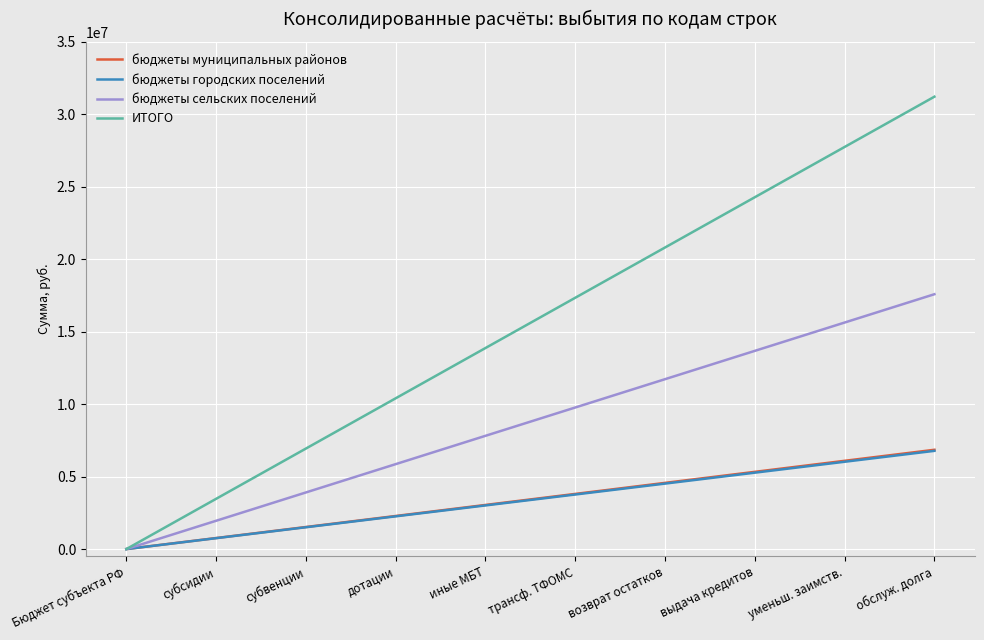

Reading left to right, transcribe all the data shown in this chart.

бюджеты муниципальных районов: Бюджет субъекта РФ=0.0	субсидии=761444.4	субвенции=1522888.9	дотации=2284333.3	иные МБТ=3045777.8	трансф. ТФОМС=3807222.2	возврат остатков=4568666.7	выдача кредитов=5330111.1	уменьш. заимств.=6091555.6	обслуж. долга=6853000.0
бюджеты городских поселений: Бюджет субъекта РФ=0.0	субсидии=753241.5	субвенции=1506483.0	дотации=2259724.6	иные МБТ=3012966.1	трансф. ТФОМС=3766207.6	возврат остатков=4519449.1	выдача кредитов=5272690.6	уменьш. заимств.=6025932.1	обслуж. долга=6779173.7
бюджеты сельских поселений: Бюджет субъекта РФ=0.0	субсидии=1954262.9	субвенции=3908525.8	дотации=5862788.7	иные МБТ=7817051.6	трансф. ТФОМС=9771314.6	возврат остатков=11725577.5	выдача кредитов=13679840.4	уменьш. заимств.=15634103.3	обслуж. долга=17588366.2
ИТОГО: Бюджет субъекта РФ=0.0	субсидии=3468948.9	субвенции=6937897.7	дотации=10406846.6	иные МБТ=13875795.5	трансф. ТФОМС=17344744.4	возврат остатков=20813693.2	выдача кредитов=24282642.1	уменьш. заимств.=27751591.0	обслуж. долга=31220539.8